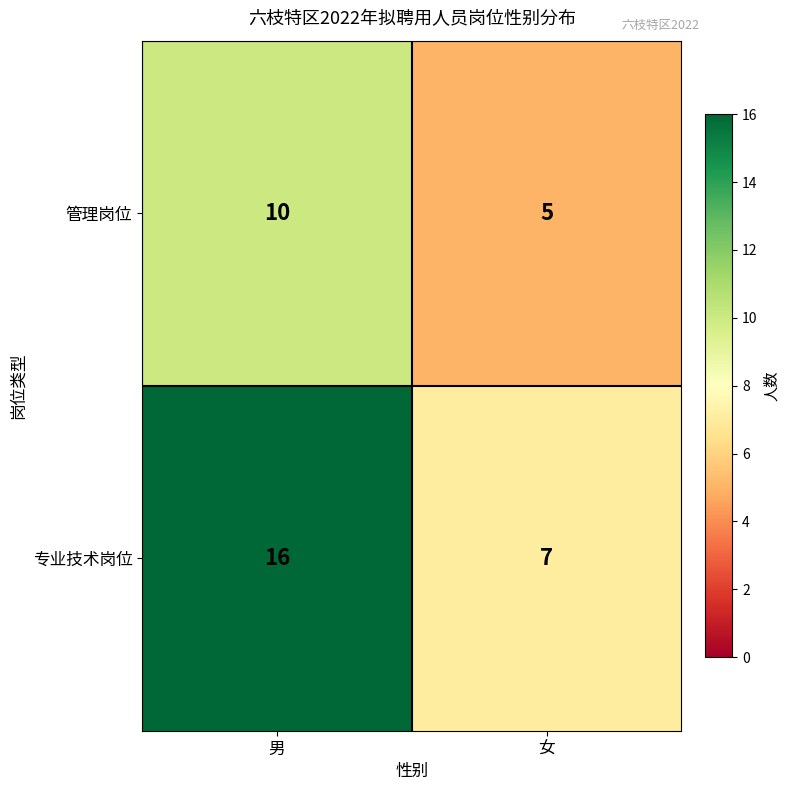

What is the average value of the 管理岗位 series?

8